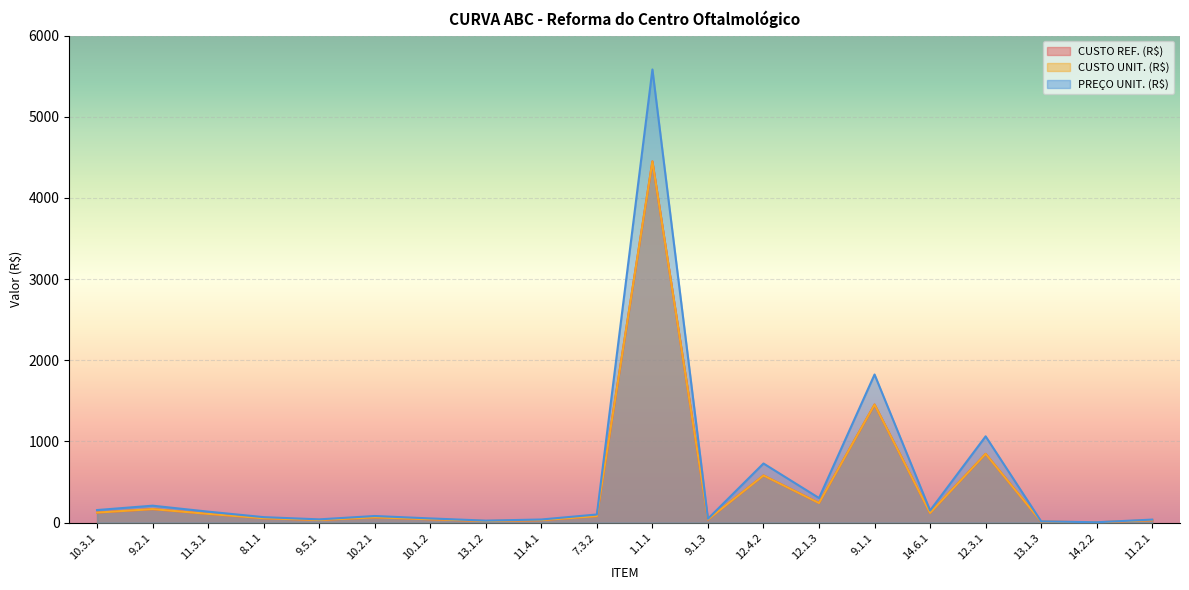

Is it true that CUSTO UNIT. (R$) equals 1454.8 at 9.1.1?

True